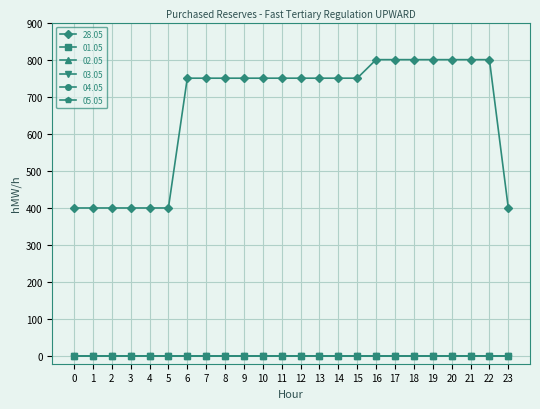

Is this an area chart (filled region under the line)?

No